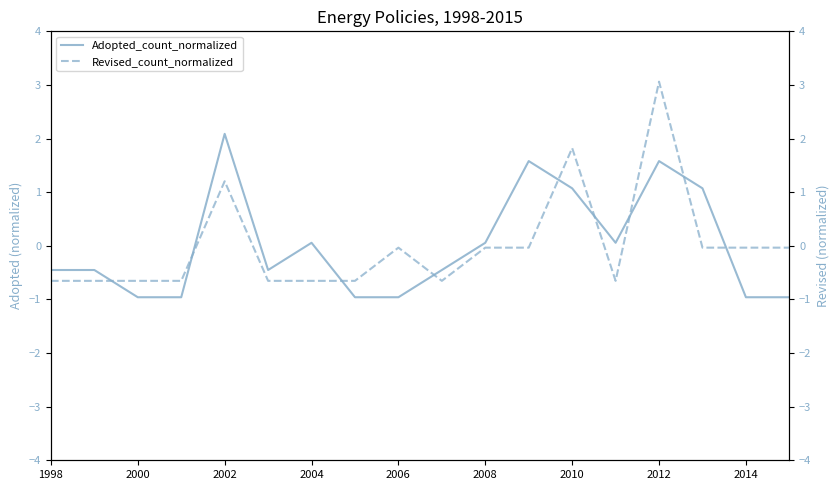

How many negative values does the Adopted_count_normalized series have?

10